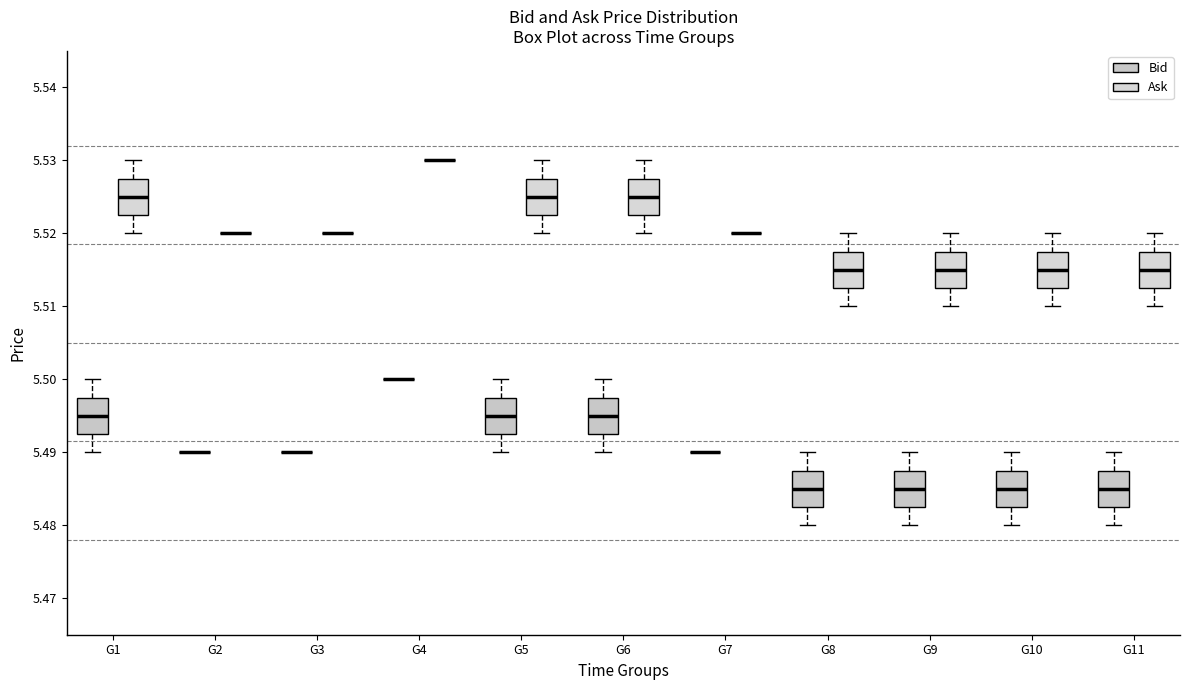

Reading left to right, read every box against the y-axis: the position of its median line, the range the box covers, and the ends of its whiskers. The values are not printed on the chart, so give them approximately, as read against the axis.

G1 (Bid): median 5.495, box 5.493 to 5.498, whiskers 5.490 to 5.500
G1 (Ask): median 5.525, box 5.523 to 5.528, whiskers 5.520 to 5.530
G2 (Bid): box collapsed to a line at 5.490, whiskers 5.490 to 5.490
G2 (Ask): box collapsed to a line at 5.520, whiskers 5.520 to 5.520
G3 (Bid): box collapsed to a line at 5.490, whiskers 5.490 to 5.490
G3 (Ask): box collapsed to a line at 5.520, whiskers 5.520 to 5.520
G4 (Bid): box collapsed to a line at 5.500, whiskers 5.500 to 5.500
G4 (Ask): box collapsed to a line at 5.530, whiskers 5.530 to 5.530
G5 (Bid): median 5.495, box 5.493 to 5.498, whiskers 5.490 to 5.500
G5 (Ask): median 5.525, box 5.523 to 5.528, whiskers 5.520 to 5.530
G6 (Bid): median 5.495, box 5.493 to 5.498, whiskers 5.490 to 5.500
G6 (Ask): median 5.525, box 5.523 to 5.528, whiskers 5.520 to 5.530
G7 (Bid): box collapsed to a line at 5.490, whiskers 5.490 to 5.490
G7 (Ask): box collapsed to a line at 5.520, whiskers 5.520 to 5.520
G8 (Bid): median 5.485, box 5.483 to 5.488, whiskers 5.480 to 5.490
G8 (Ask): median 5.515, box 5.513 to 5.518, whiskers 5.510 to 5.520
G9 (Bid): median 5.485, box 5.483 to 5.488, whiskers 5.480 to 5.490
G9 (Ask): median 5.515, box 5.513 to 5.518, whiskers 5.510 to 5.520
G10 (Bid): median 5.485, box 5.483 to 5.488, whiskers 5.480 to 5.490
G10 (Ask): median 5.515, box 5.513 to 5.518, whiskers 5.510 to 5.520
G11 (Bid): median 5.485, box 5.483 to 5.488, whiskers 5.480 to 5.490
G11 (Ask): median 5.515, box 5.513 to 5.518, whiskers 5.510 to 5.520